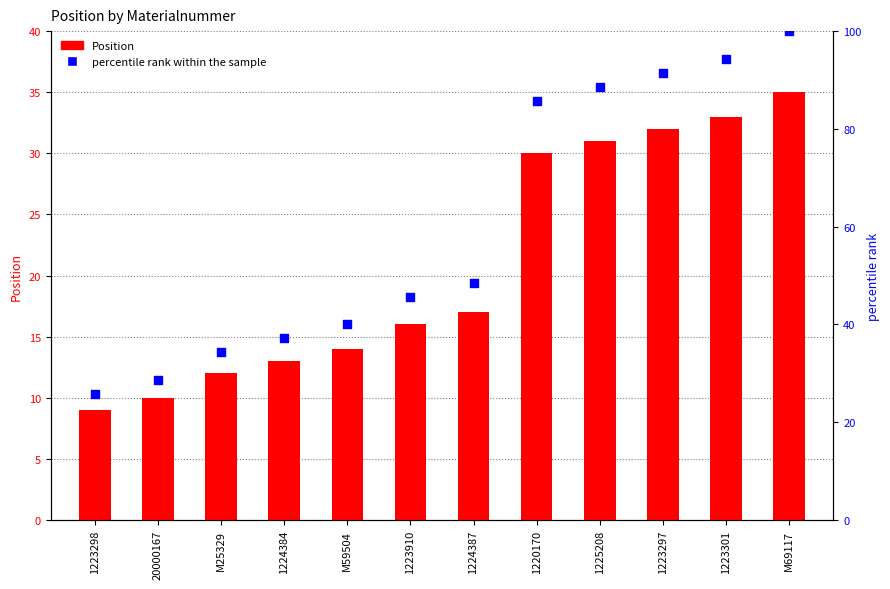

Which series has the widest spread of Y values?

percentile rank within the sample